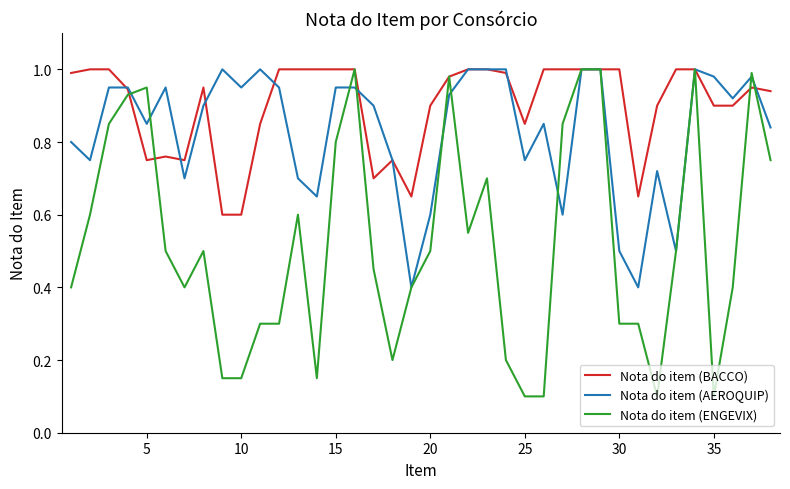

List the series in order of their overall mean, highest first.

Nota do item (BACCO), Nota do item (AEROQUIP), Nota do item (ENGEVIX)